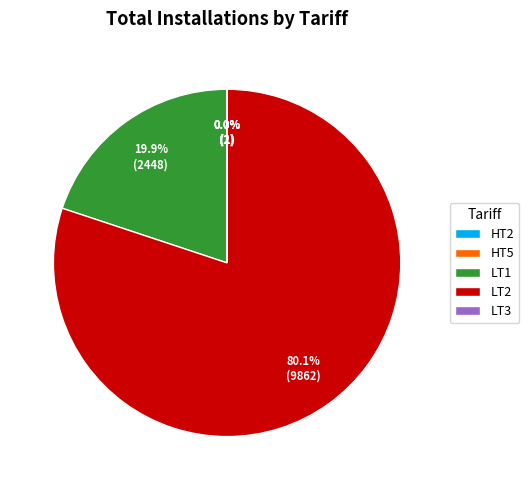

What percentage is NOT represented by LT2?

19.9%